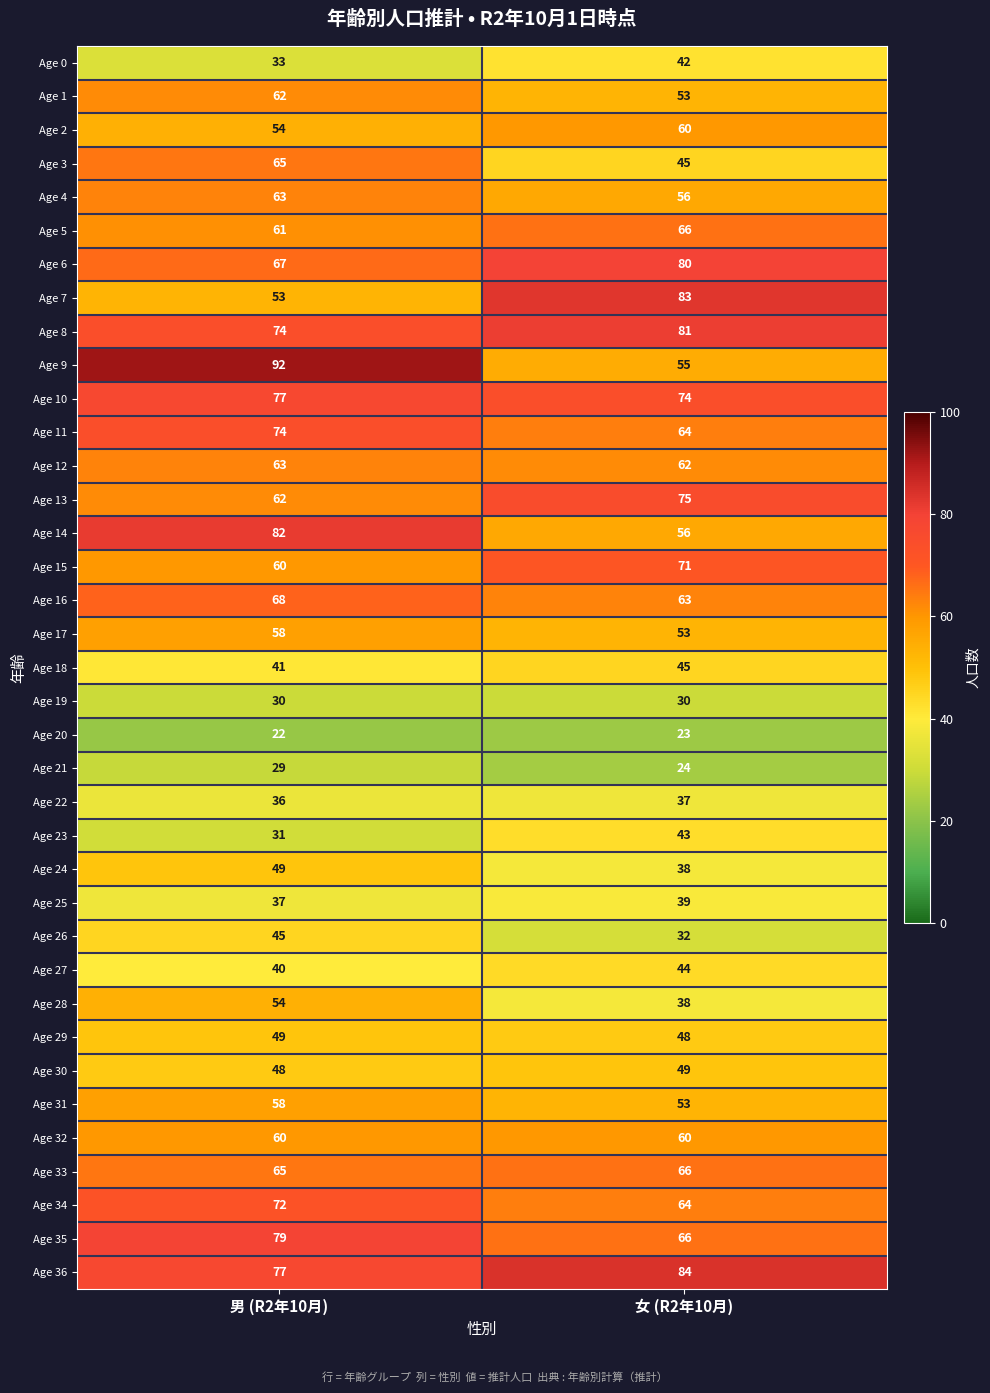

Which category has the lowest value in the Age 12 series?

女 (R2年10月)